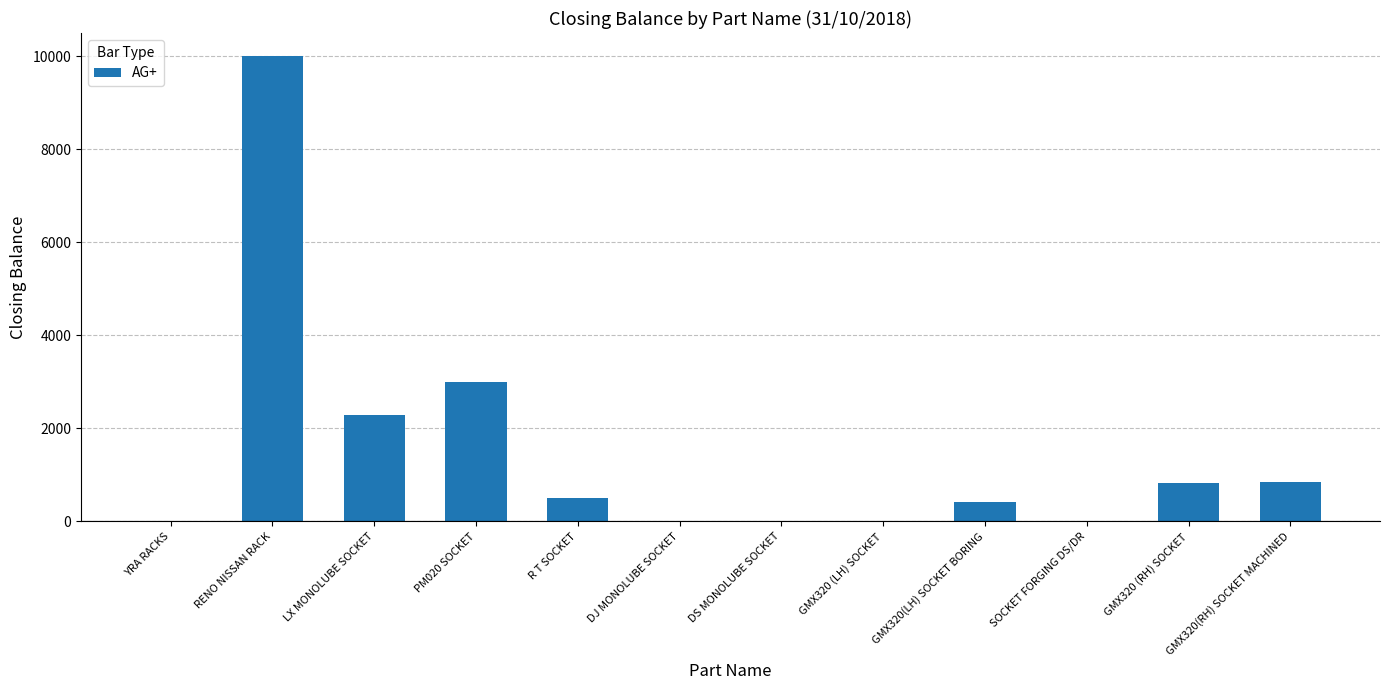

Which category has the highest value across all series?

RENO NISSAN RACK